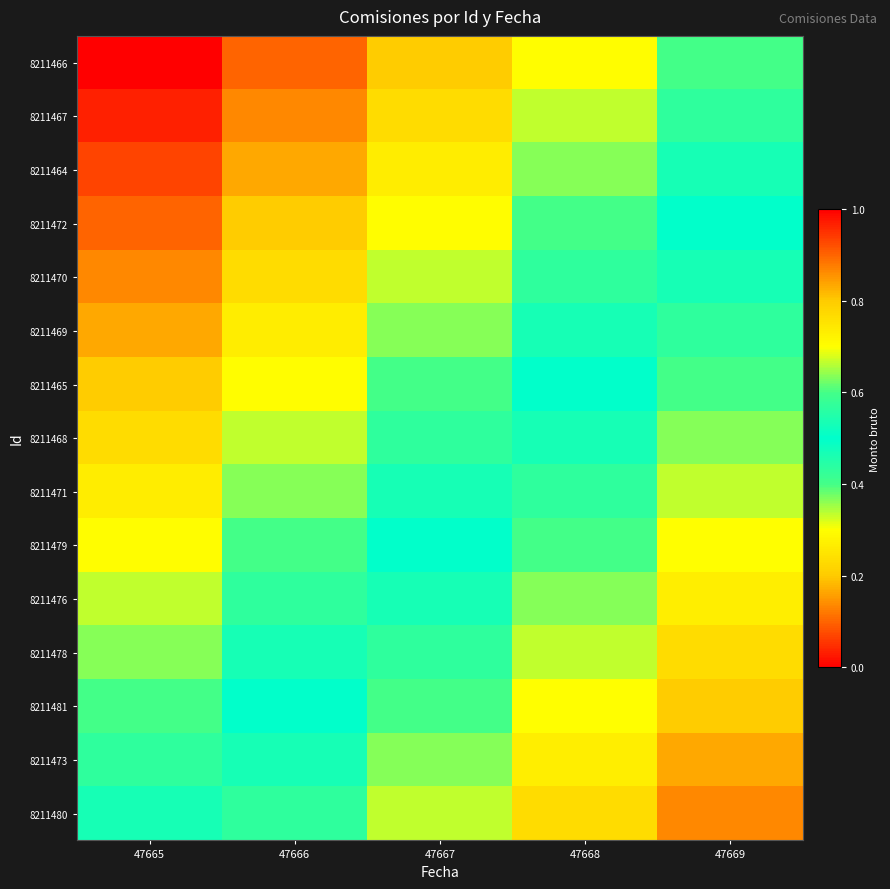

Count the number of categories in the chart.

5